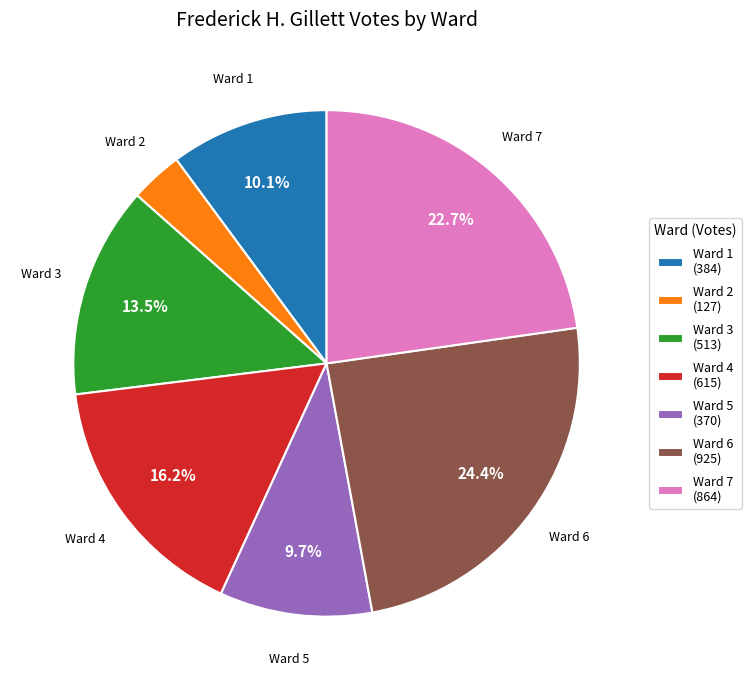

How many slices are in this pie chart?

7